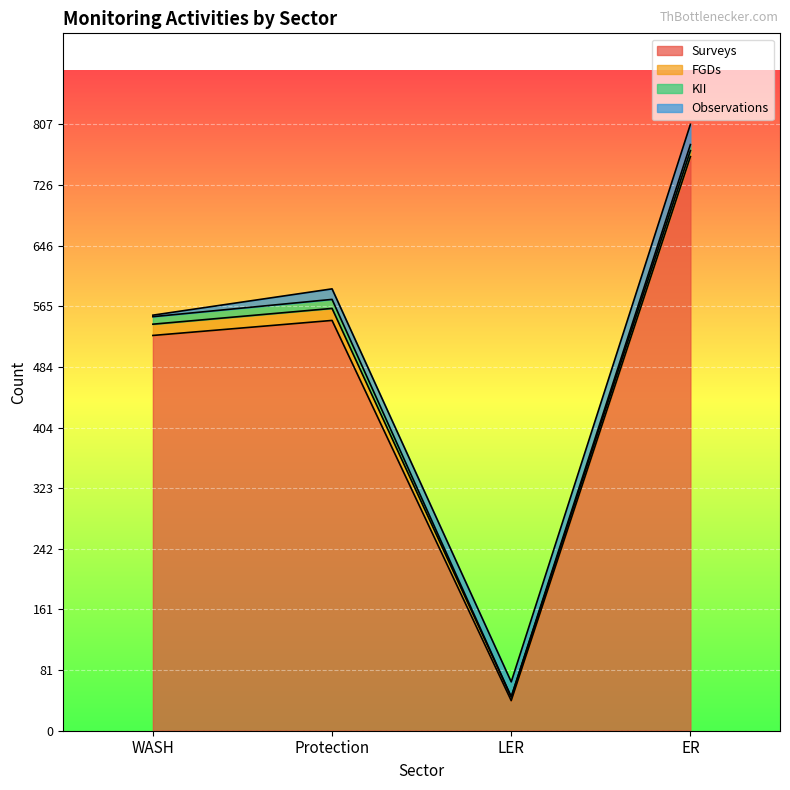

What are all the series names shown in the legend?

Surveys, FGDs, KII, Observations